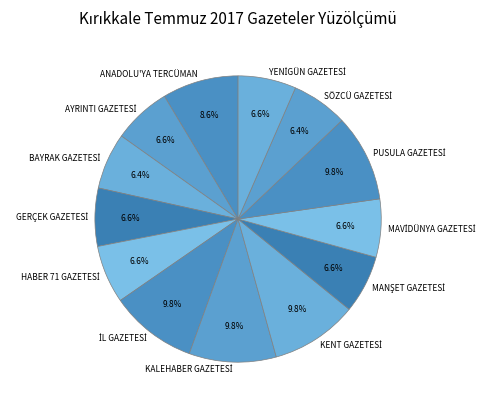

Is there any slice that represents more than half of the pie?

No